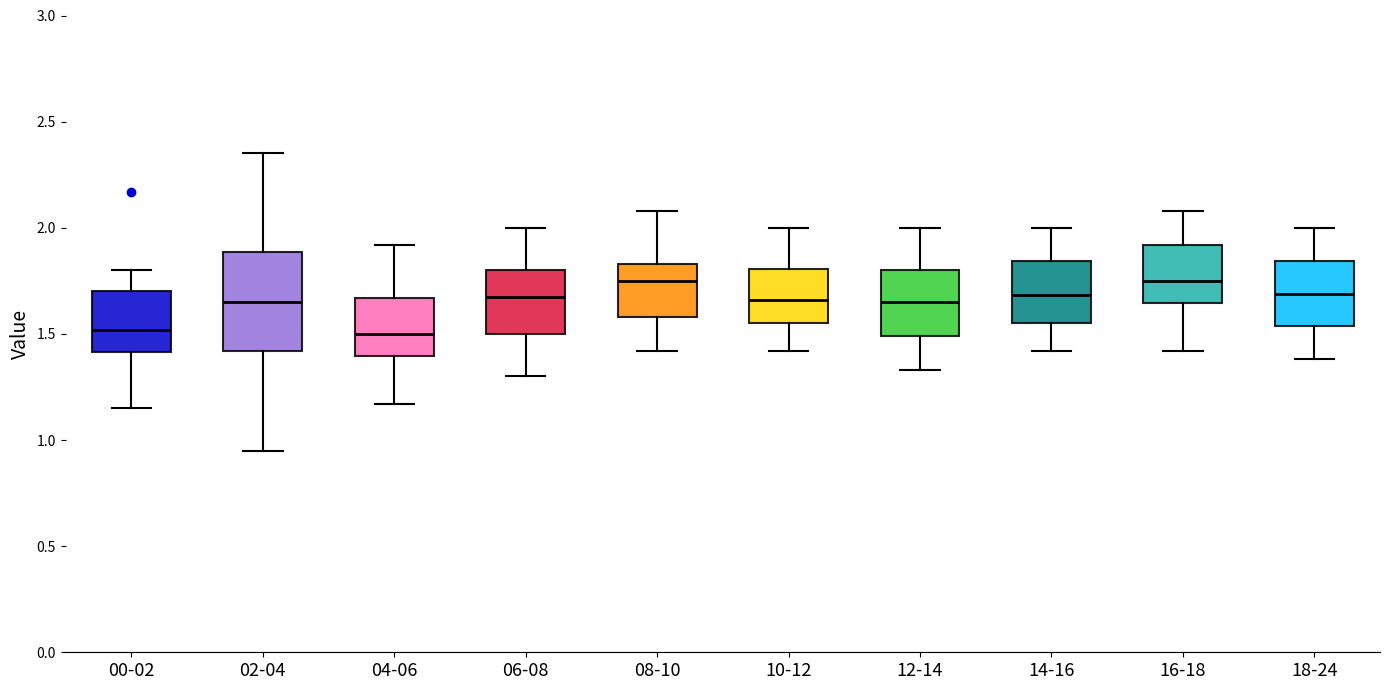

Reading left to right, transcribe this box plot: for each box, give where its median line is, the range the box spans, and where its two whiskers end, as read against the y-axis. The values are not printed on the chart, so give them approximately, as read against the axis.

00-02: median 1.50, box 1.40 to 1.70, whiskers 1.15 to 1.80
02-04: median 1.65, box 1.40 to 1.90, whiskers 0.95 to 2.35
04-06: median 1.50, box 1.40 to 1.65, whiskers 1.15 to 1.90
06-08: median 1.70, box 1.50 to 1.80, whiskers 1.30 to 2.00
08-10: median 1.75, box 1.60 to 1.85, whiskers 1.40 to 2.10
10-12: median 1.65, box 1.55 to 1.80, whiskers 1.40 to 2.00
12-14: median 1.65, box 1.50 to 1.80, whiskers 1.35 to 2.00
14-16: median 1.70, box 1.55 to 1.85, whiskers 1.40 to 2.00
16-18: median 1.75, box 1.65 to 1.90, whiskers 1.40 to 2.10
18-24: median 1.70, box 1.55 to 1.85, whiskers 1.40 to 2.00